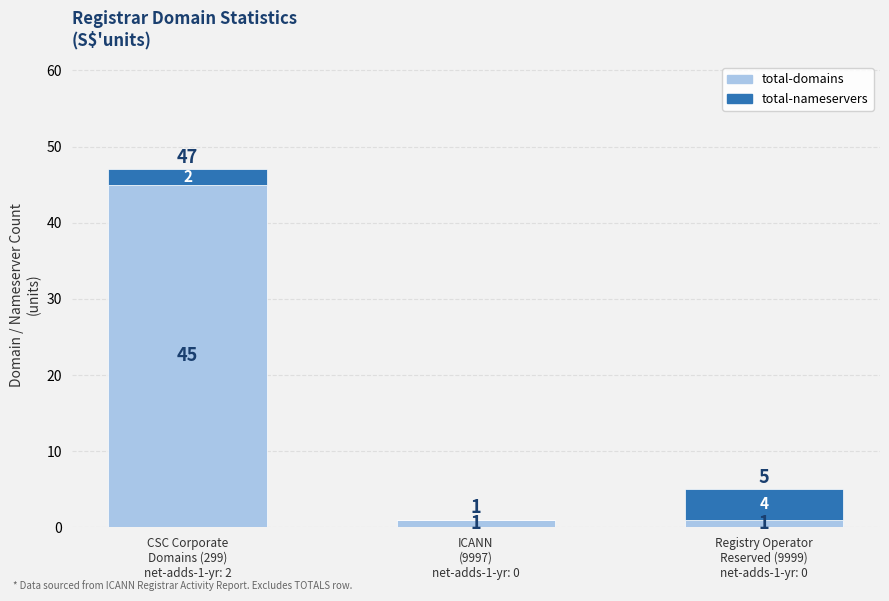

What is the highest value of the total-domains series?

45